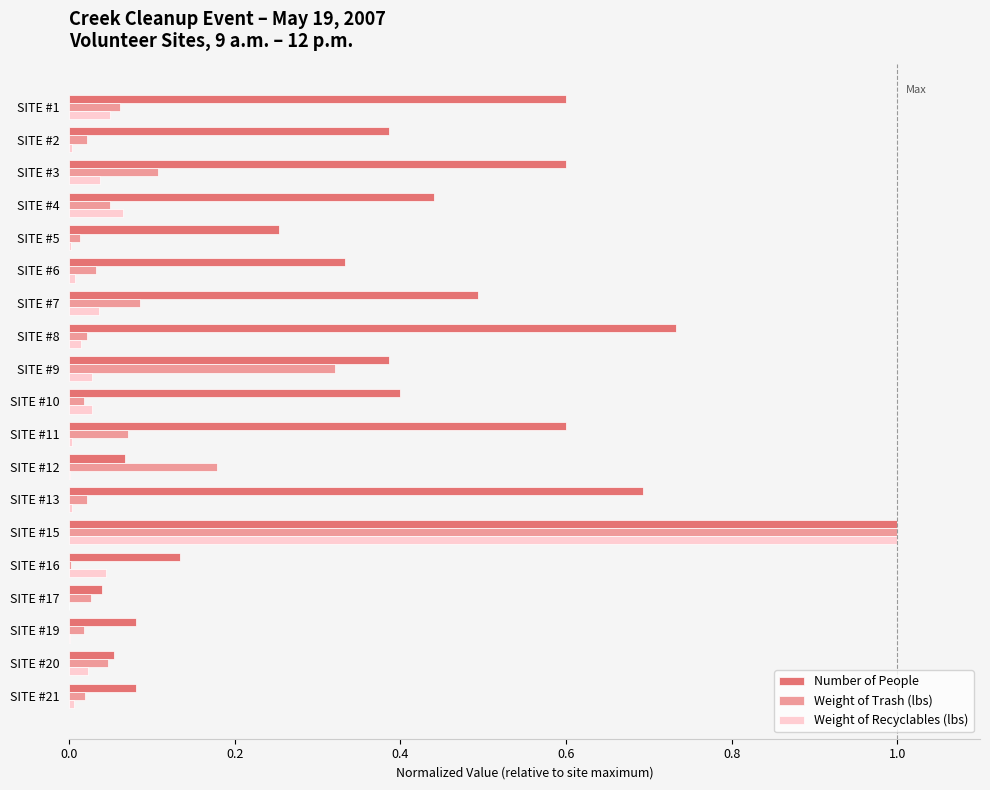

True or false: Weight of Recyclables (lbs) has a value of 0.0 at SITE #5.

True